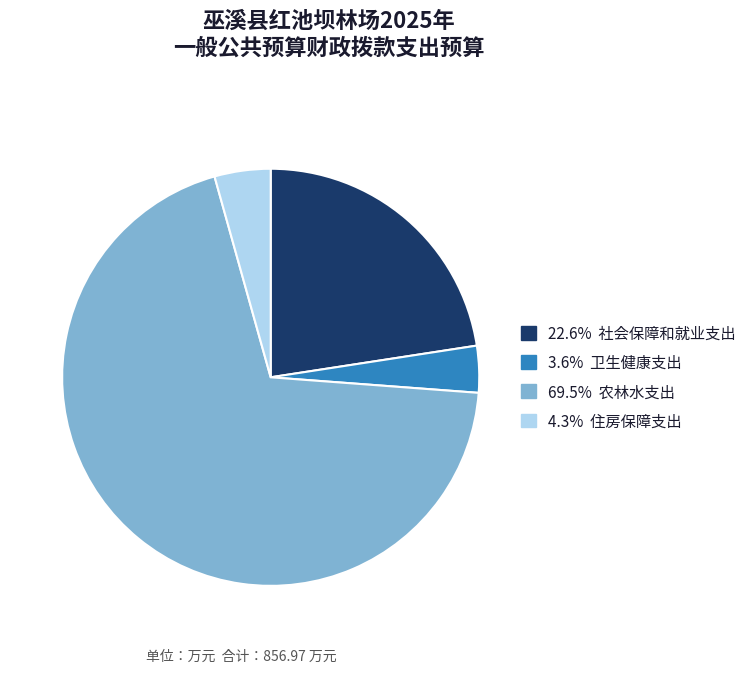

Is there a majority slice in this chart?

Yes